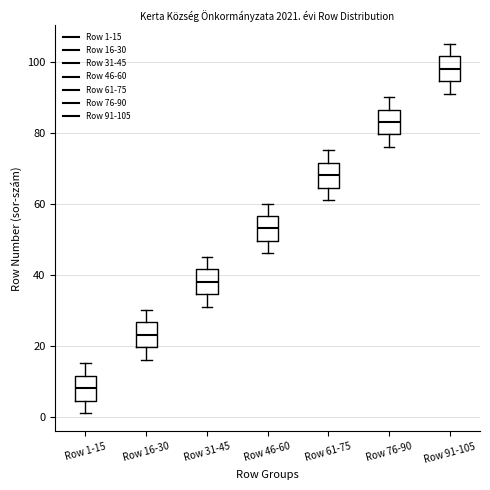

Which box's median line is the highest?

Row 91-105